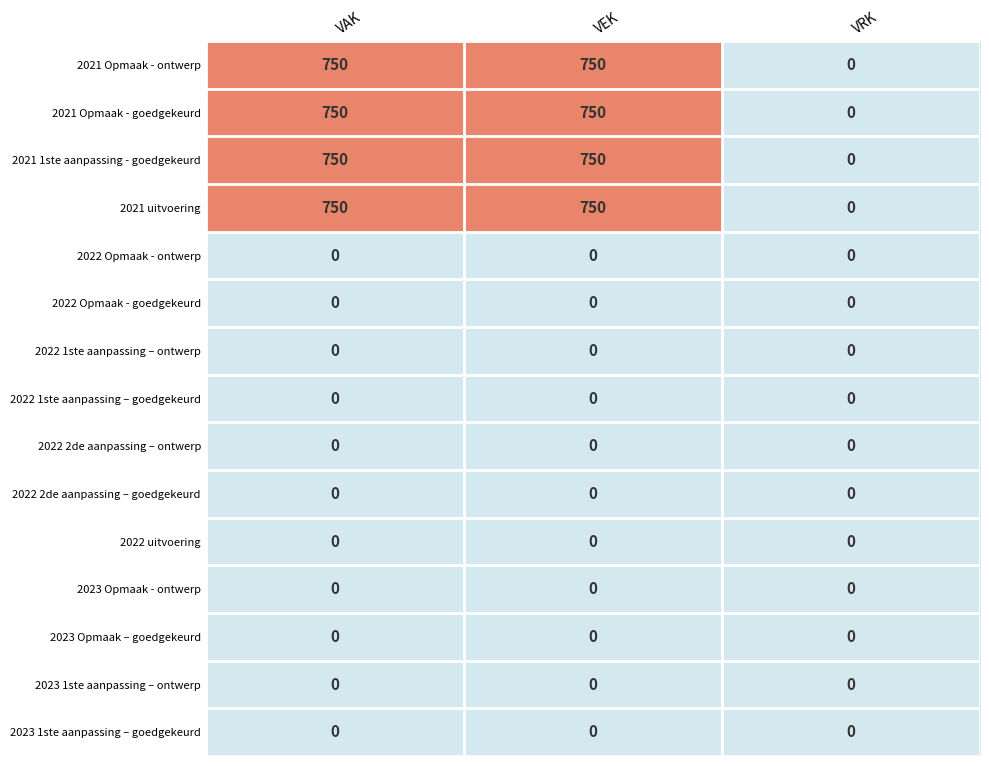

What is the total value across all series at VEK?

3000